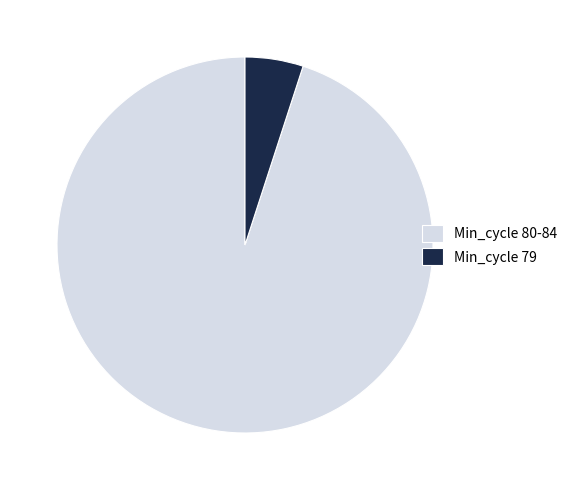

What is the majority slice?

Min_cycle 80-84